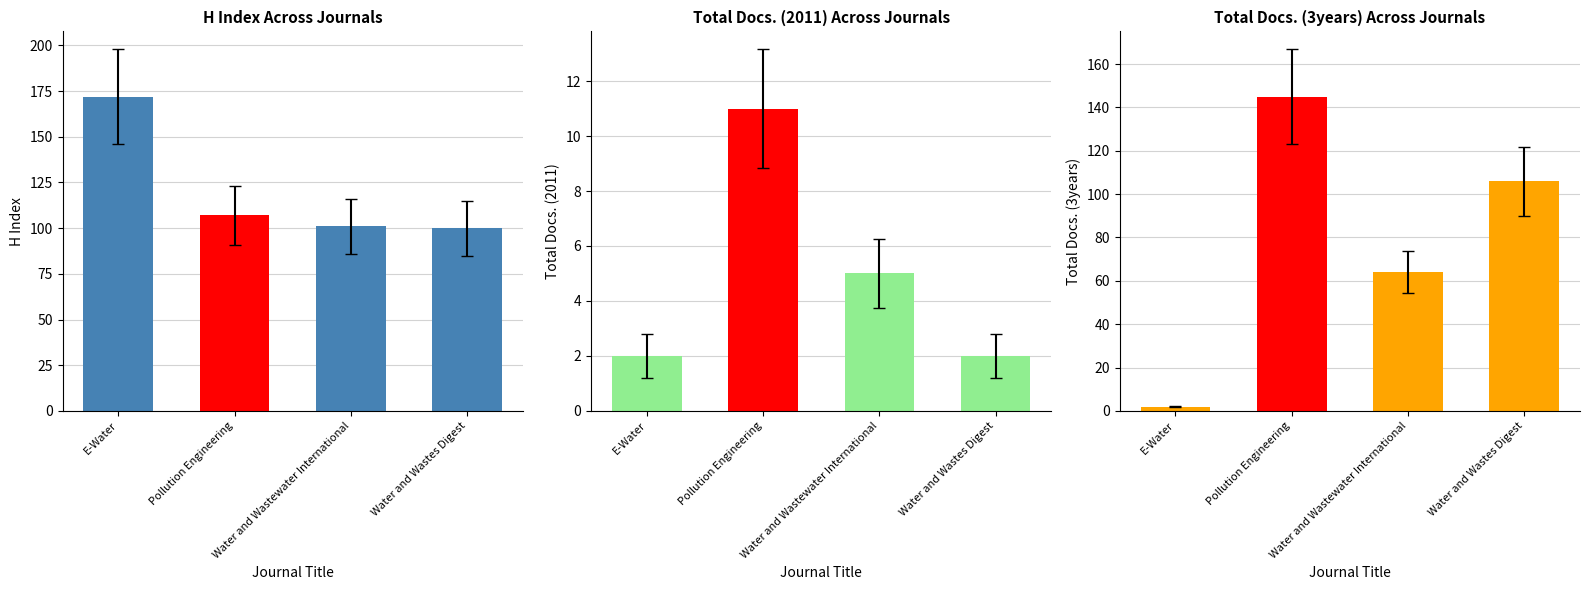

How many values in the Total Docs. (3years) series are below 106?

2